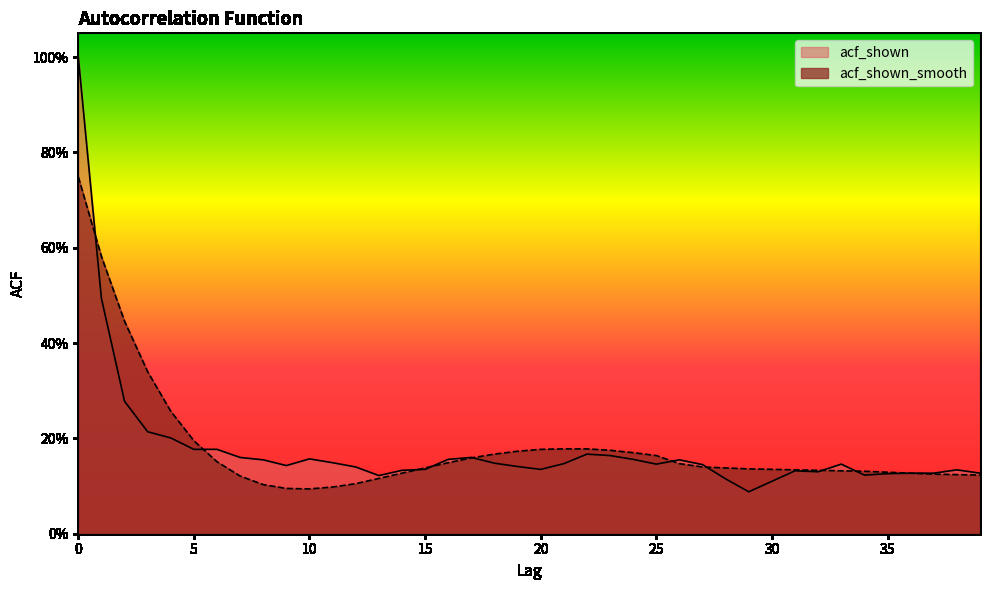

What is the average value of the acf_shown_smooth series?

0.2